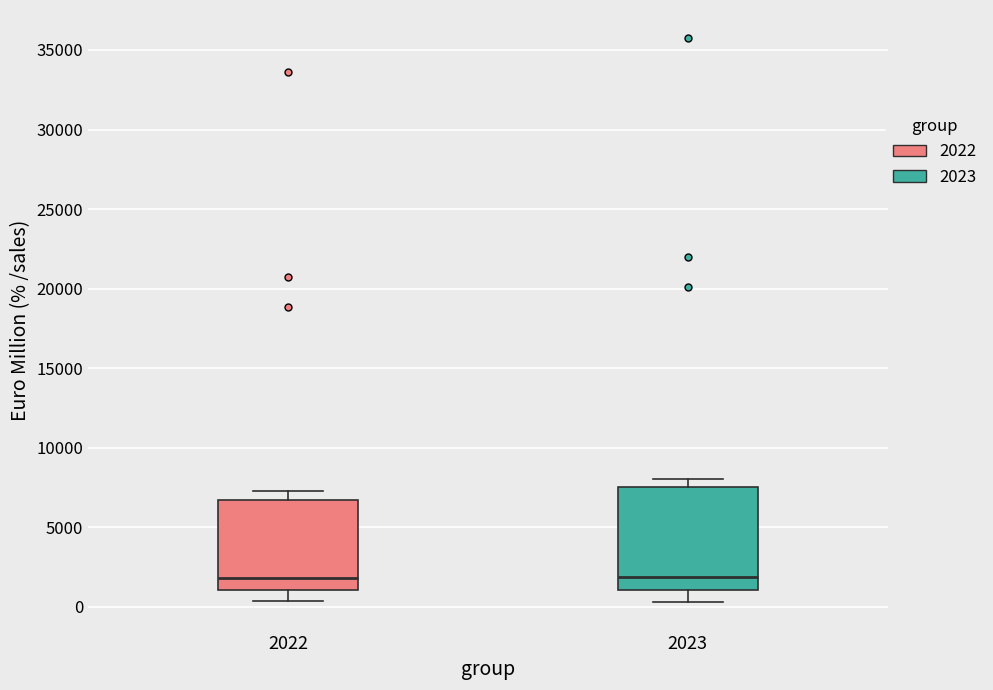

Reading left to right, read every box against the y-axis: the position of its median line, the range the box covers, and the ends of its whiskers. The values are not printed on the chart, so give them approximately, as read against the axis.

2022: median 2000, box 1000 to 6500, whiskers 500 to 7500
2023: median 2000, box 1000 to 7500, whiskers 500 to 8000